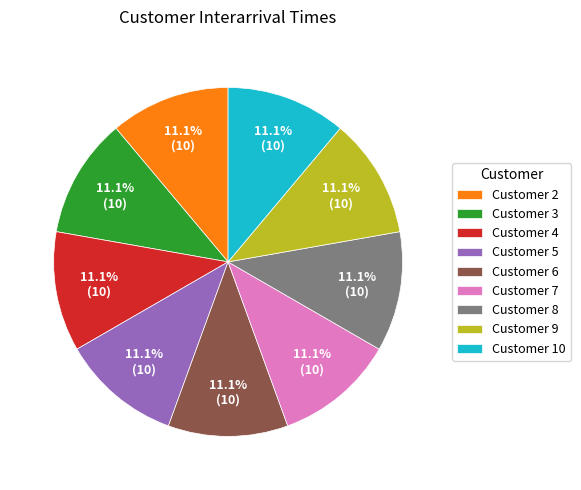

Combined, what portion of the pie is Customer 10 and Customer 3?

22.2%